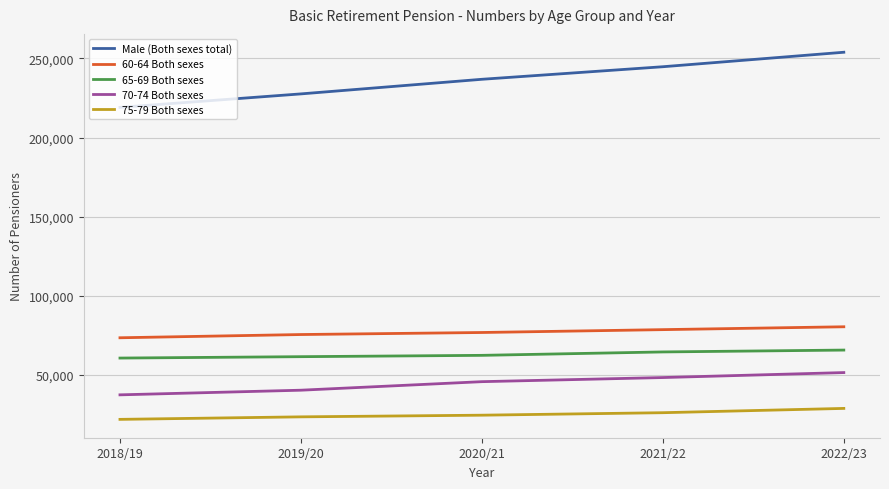

What is the lowest value of the 60-64 Both sexes series?

73518